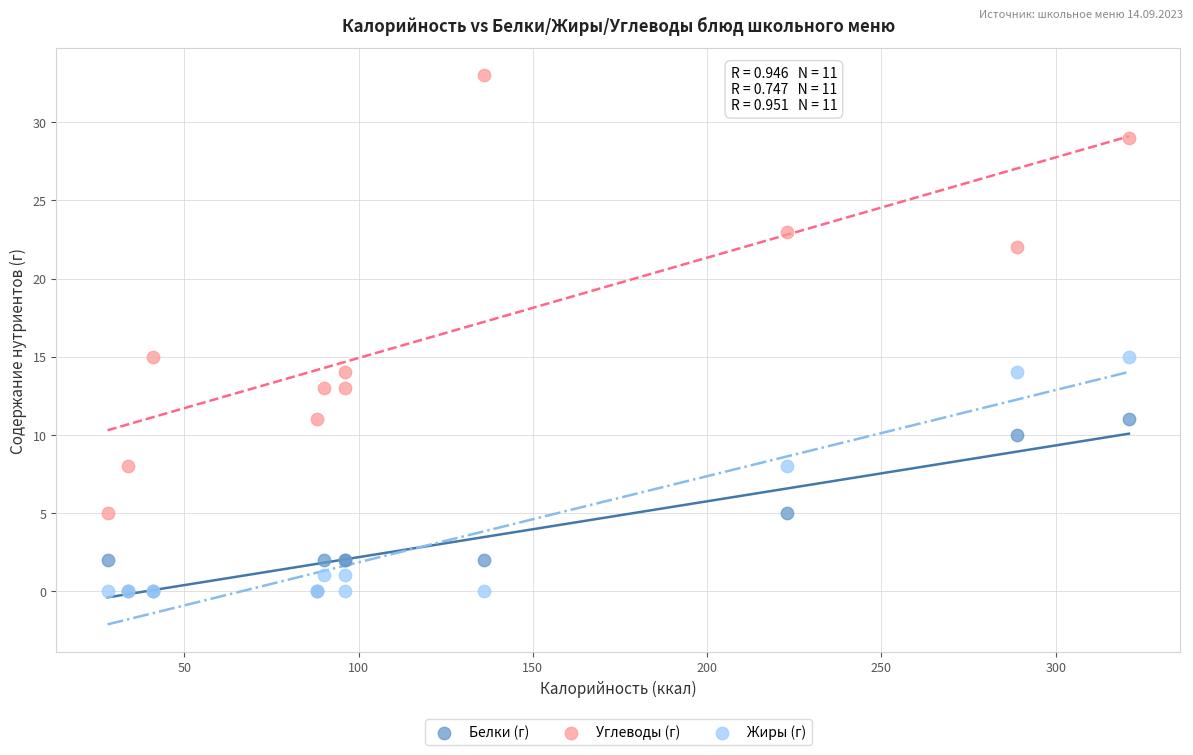

Which series reaches the maximum Y coordinate?

Углеводы (г)